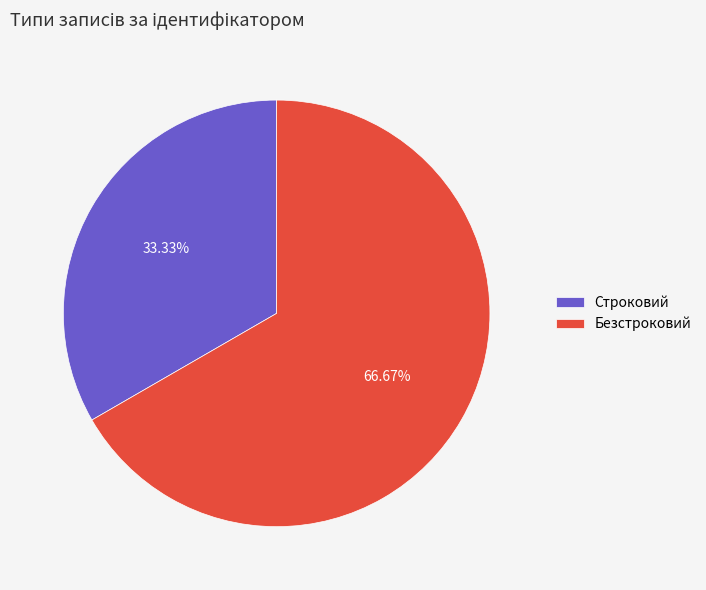

To the nearest percent, what portion does Безстроковий represent?

67%